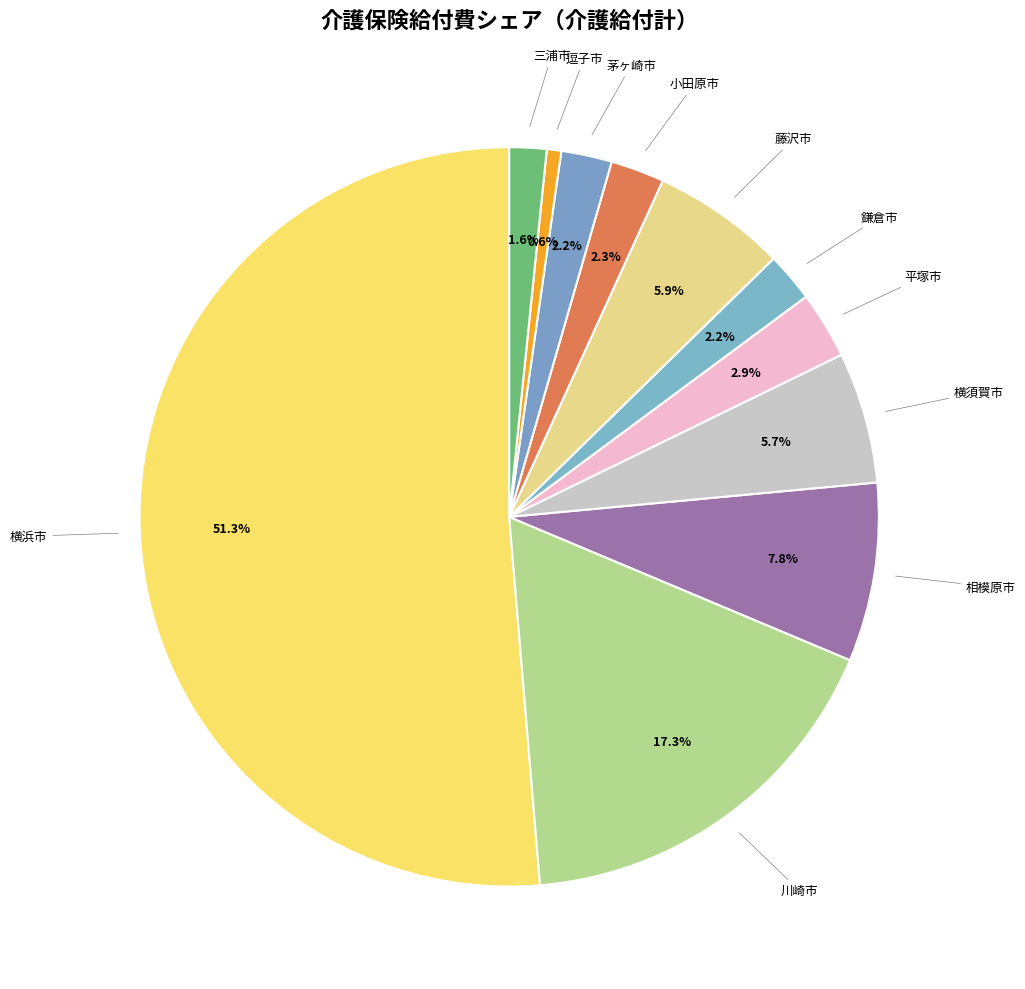

Count the number of slices in the pie.

11